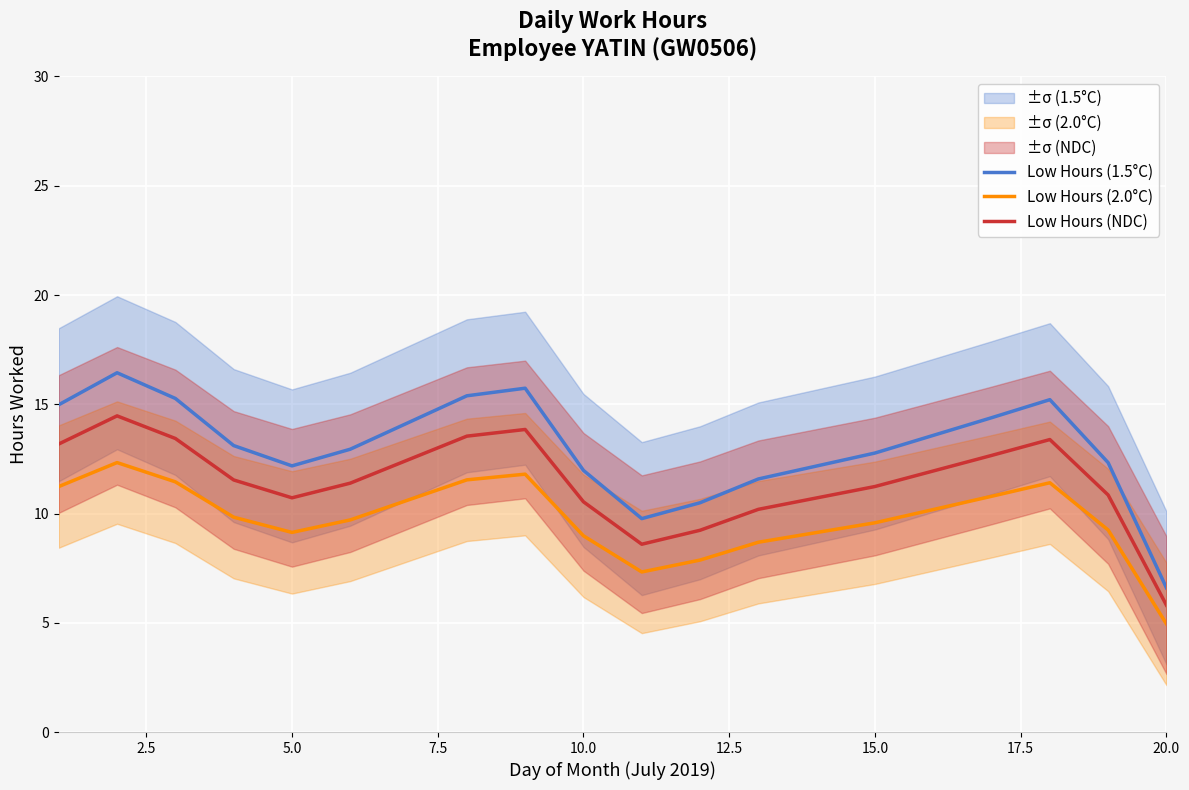

What is the average value of the Low Hours (1.5°C) series?

13.0